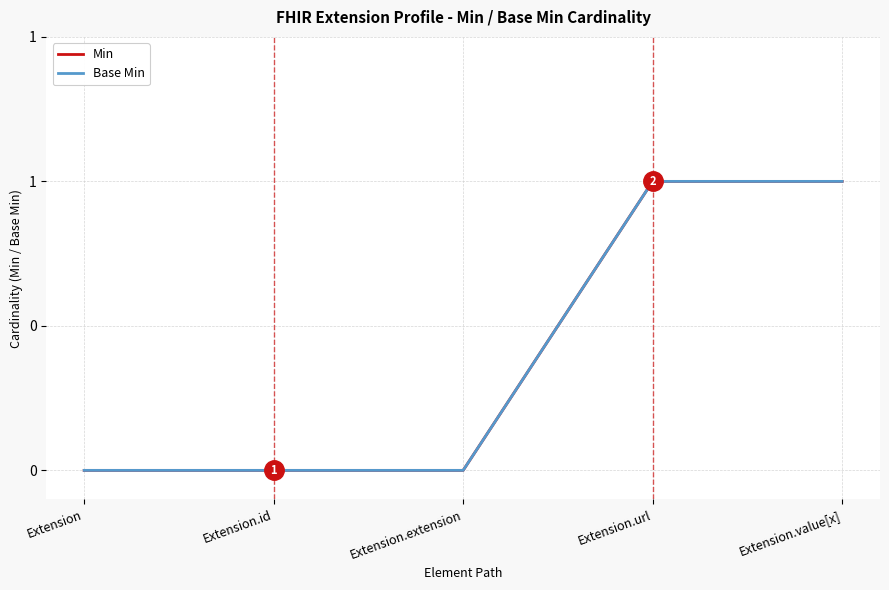

How many Min values are between 0 and 1?

5